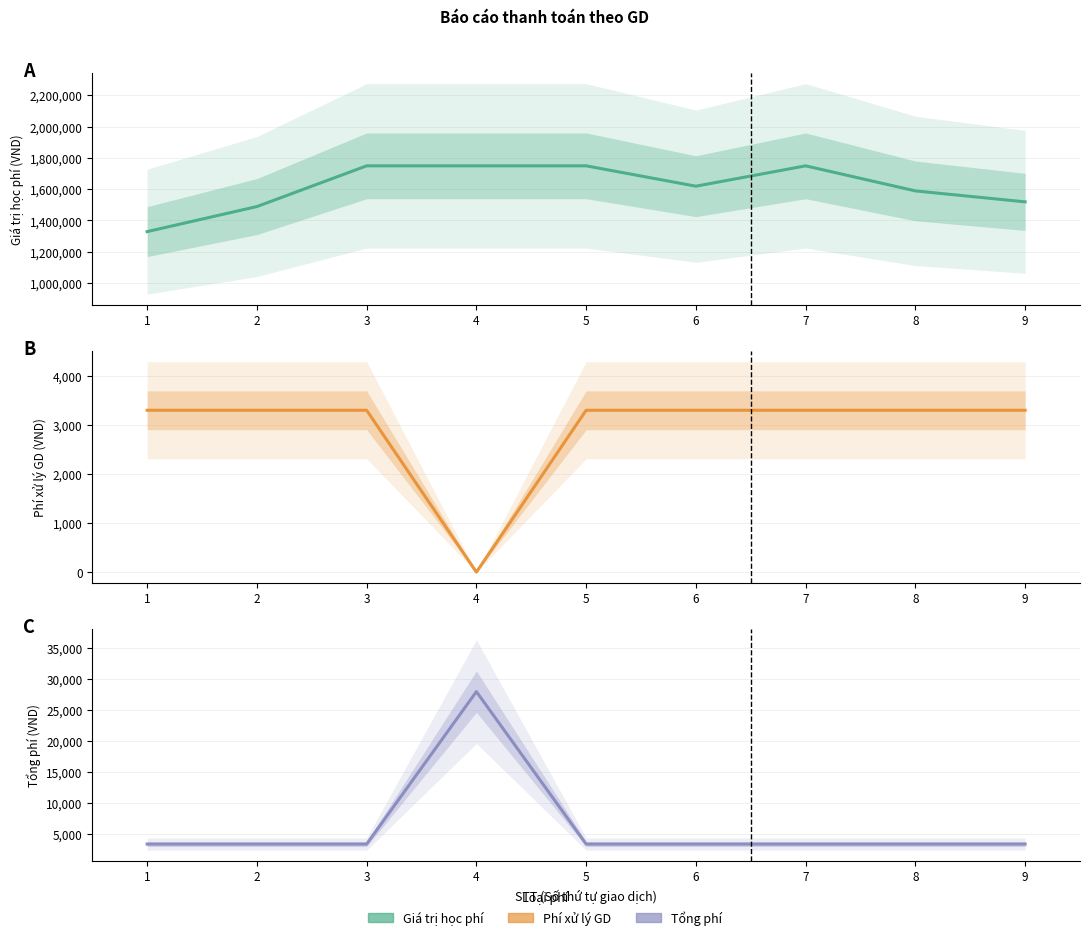

At which category does Giá trị học phí reach its first local valley?

6